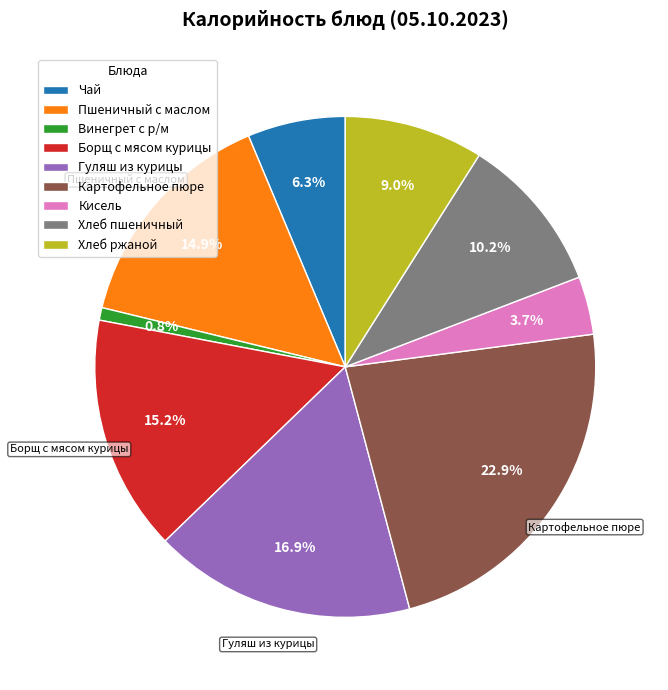

What is the largest slice in the pie chart?

Картофельное пюре